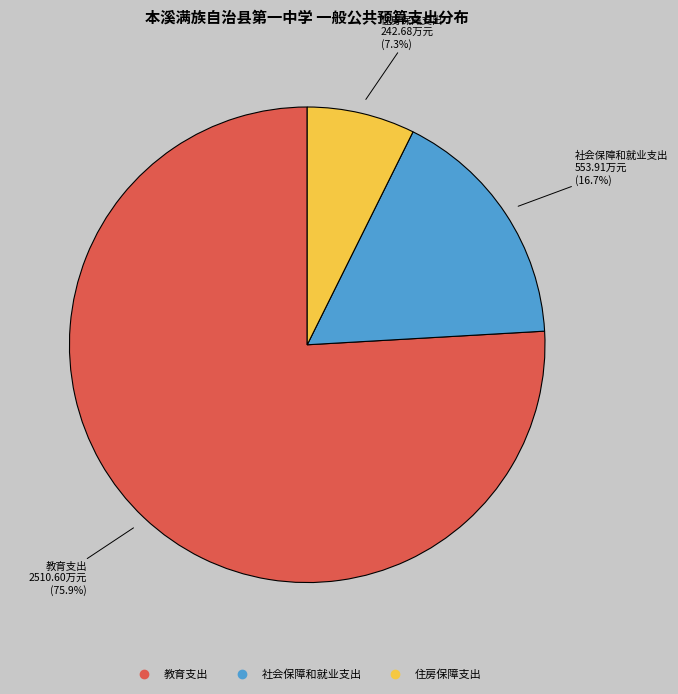

Approximately how many times larger is the value at 社会保障和就业支出 compared to 住房保障支出?

2.3